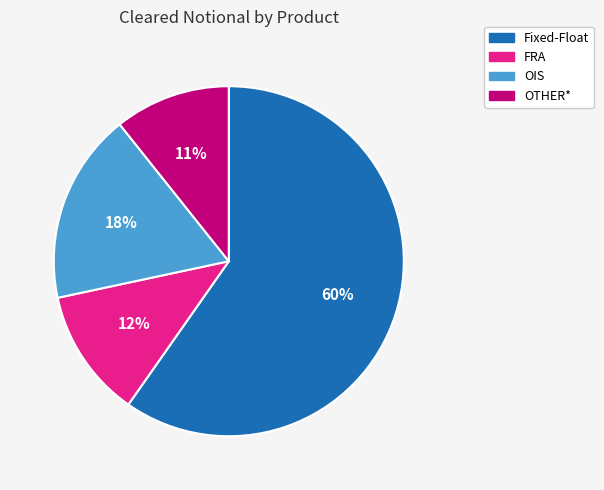

How many segments does this pie chart have?

4